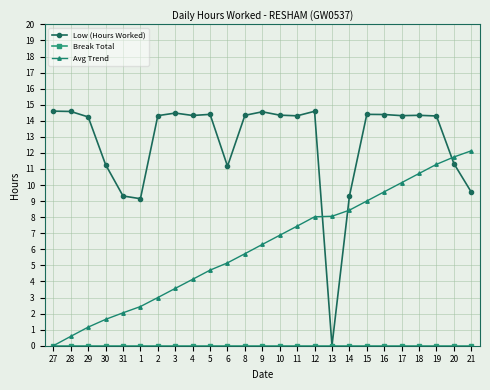

True or false: Avg Trend has a value of 11.9 at 12.

False